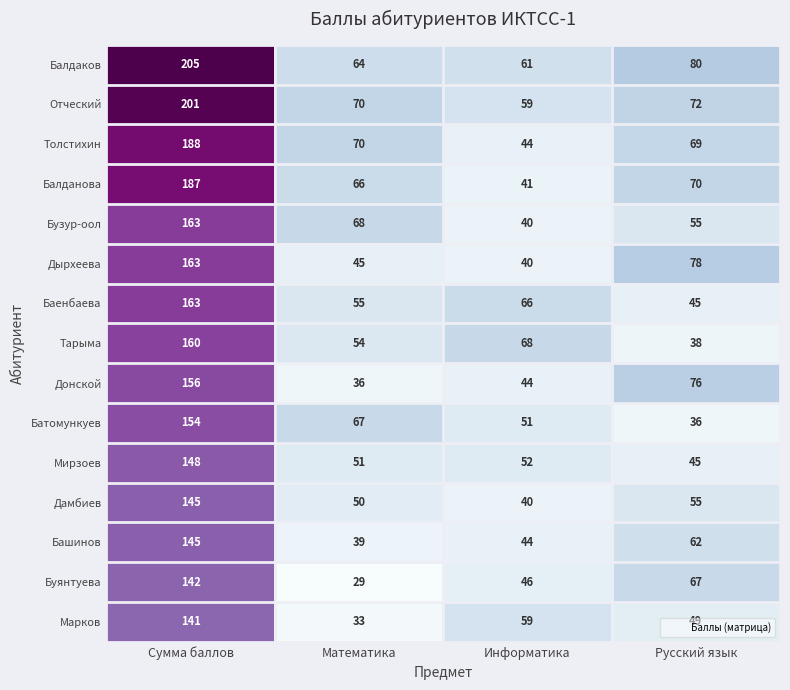

What is the difference between the Балданова values at Русский язык and Математика?

4